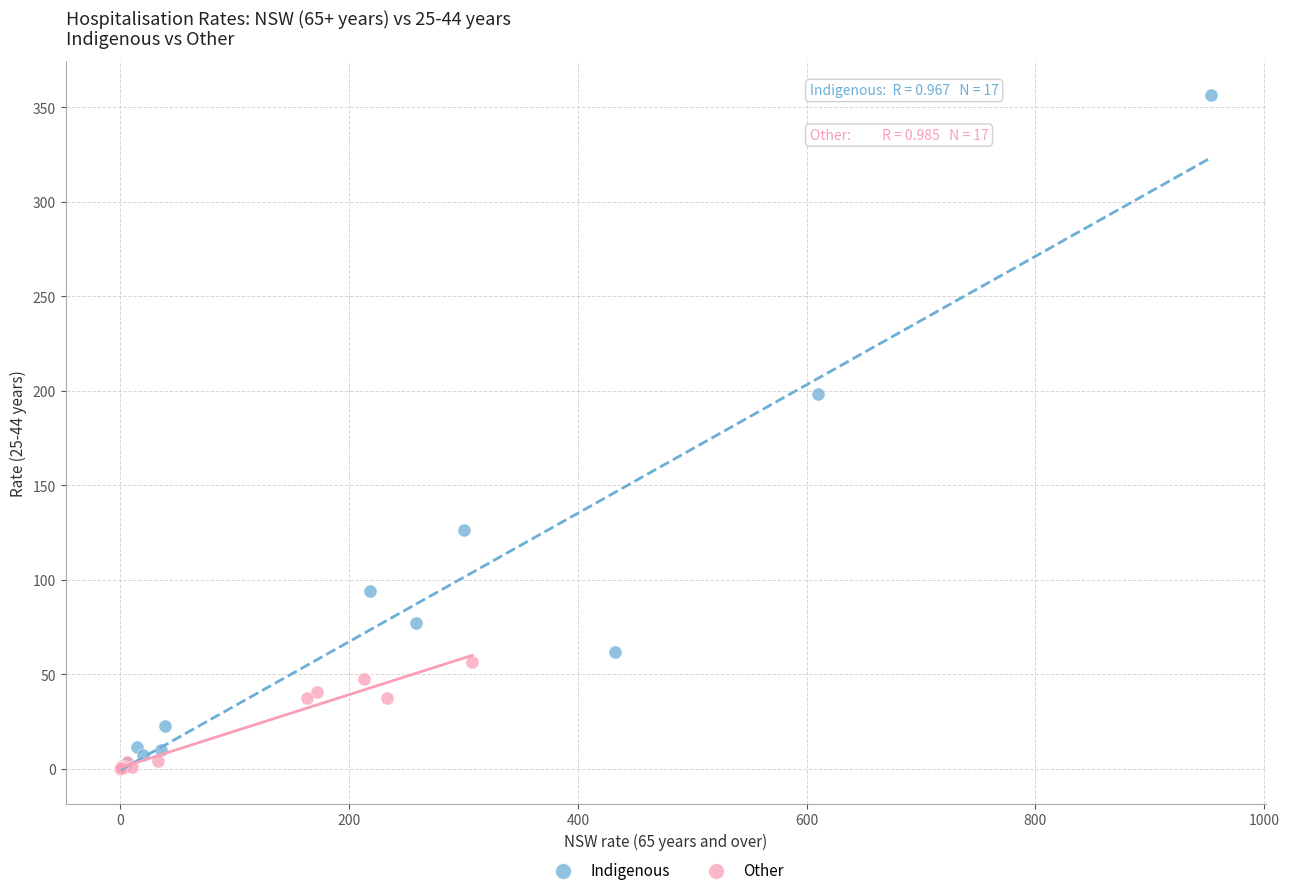

What are all the series names shown in the legend?

Indigenous, Other